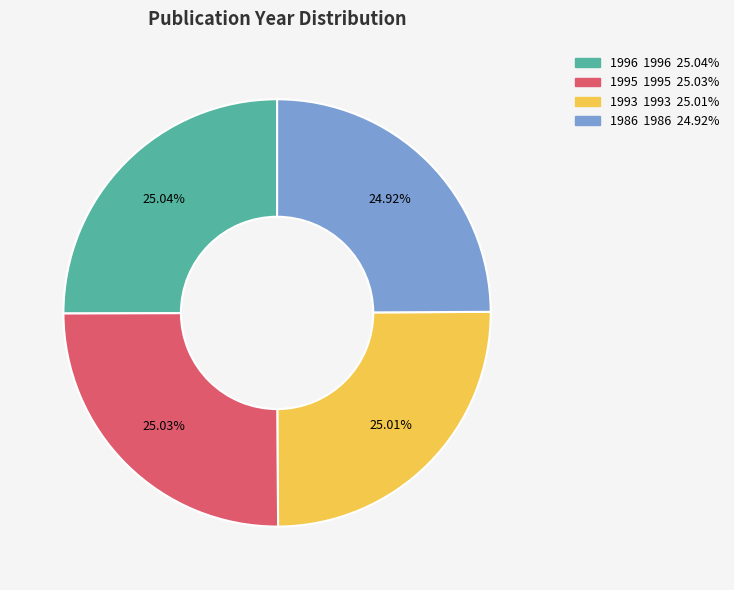

What is the ratio of the value at 1995 to the value at 1996?

1.0